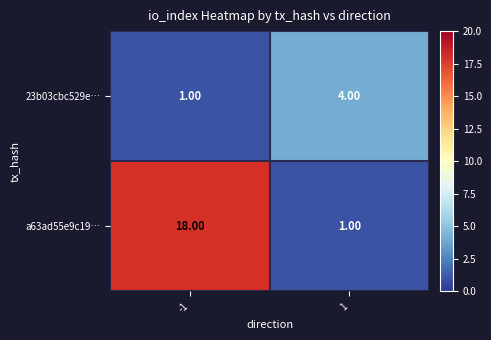

What is the sum of the a63ad55e9c19… values at -1 and 1?

19